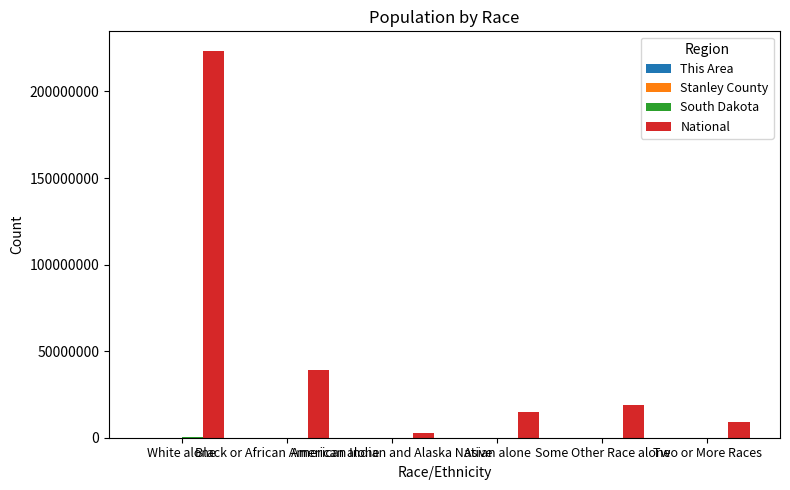

At which category is the sum across all series the highest?

White alone